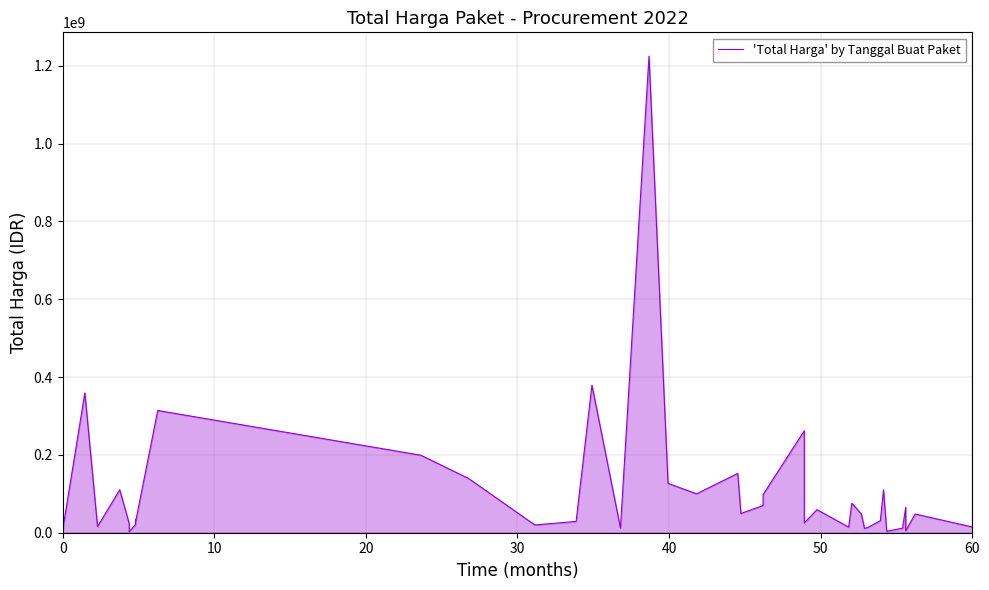

Reading left to right, what are all the values shown in this chart?

59935000	6936000	359500000	15787200	110389990	23680800	2395750	21231000	34132505	27720000	314121780	199200000	139800000	19950000	29000000	379075000	12000000	1224682000	127000000	100000000	152477000	49478000	70000000	98000000	262118150	25200000	59375000	14400000	75920000	48140000	11100000	13442000	30800000	110000000	3825000	11800000	65000000	5093000	48140000	14750000